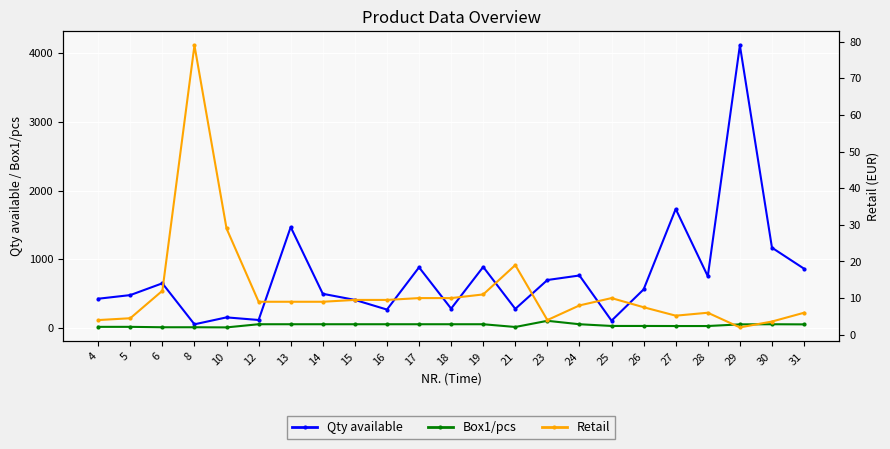

How many distinct data groups are displayed?

3